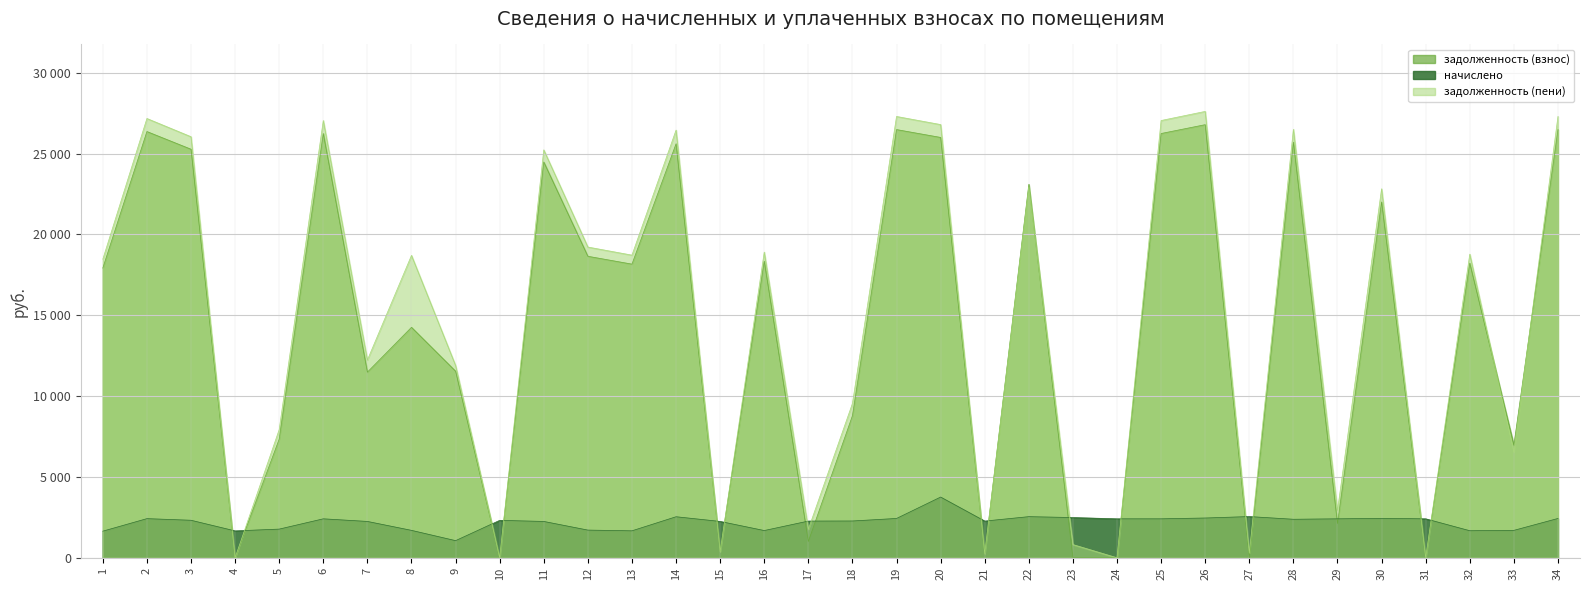

Does the chart display data point markers on the line(s)?

No